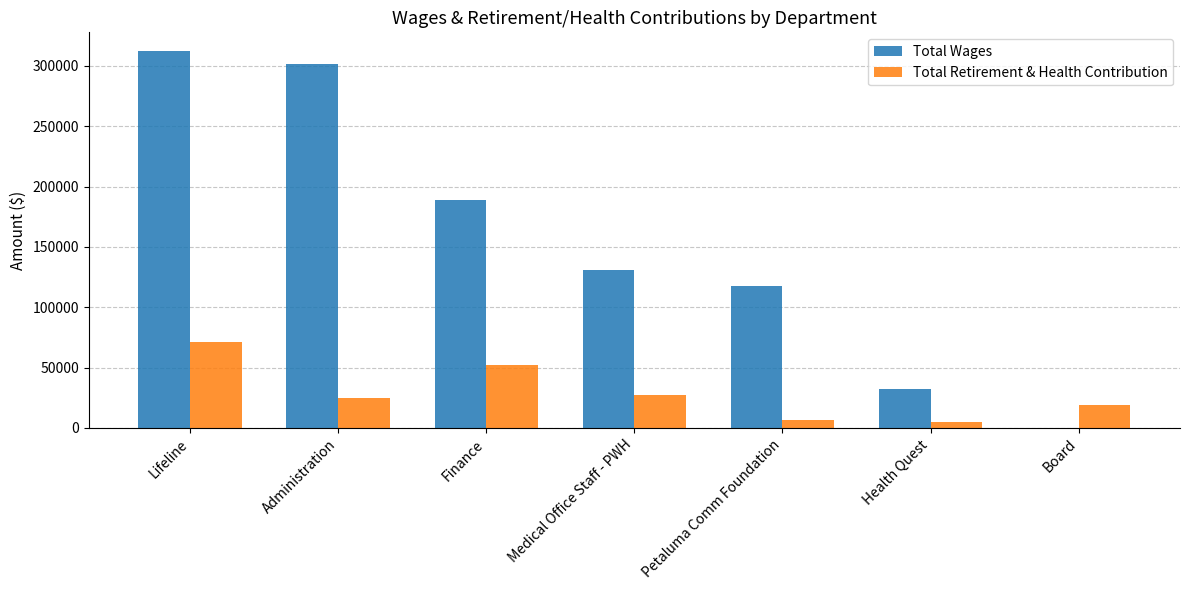

At which label does Total Wages first exceed 131056?

Lifeline